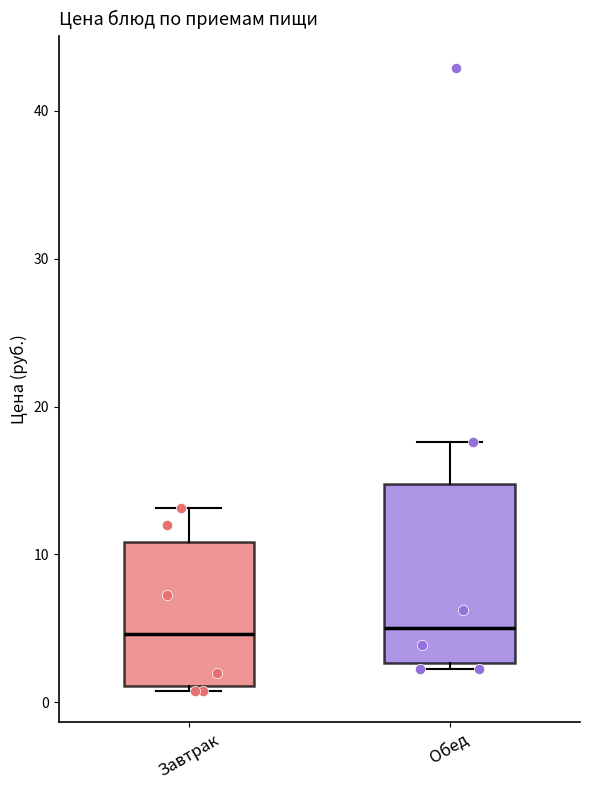

Comparing the boxes themselves (not the whiskers), which one is the tallest?

Обед